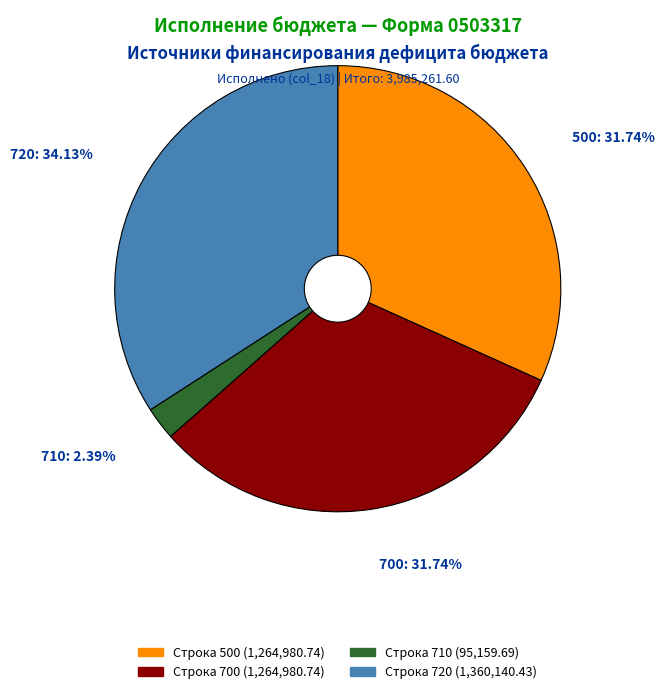

Does any single category account for the majority?

No